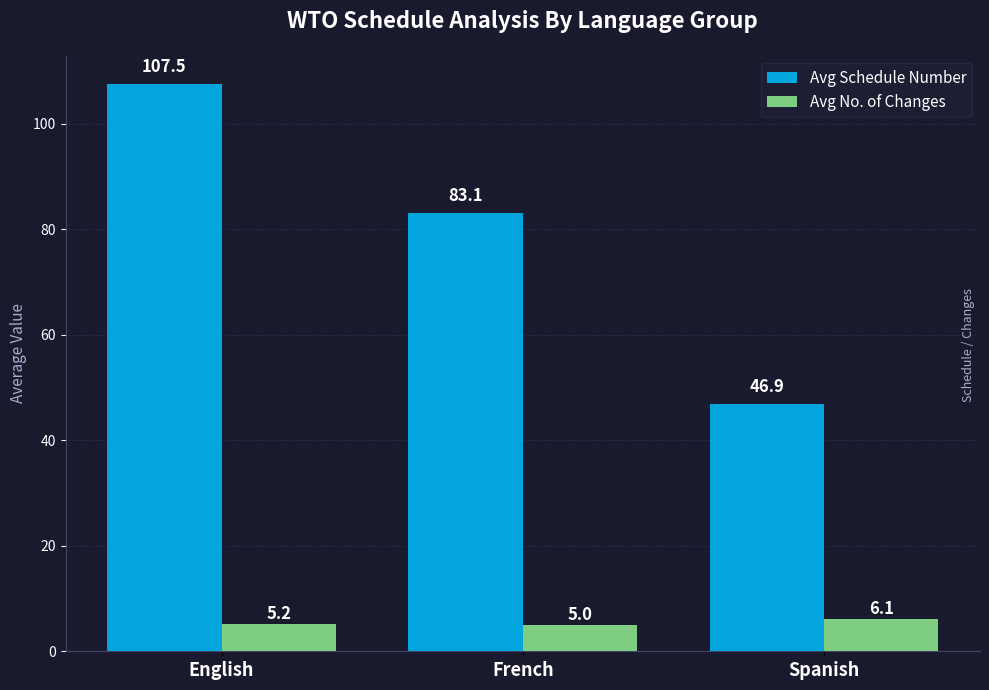

What is the minimum value shown in the chart?

5.0